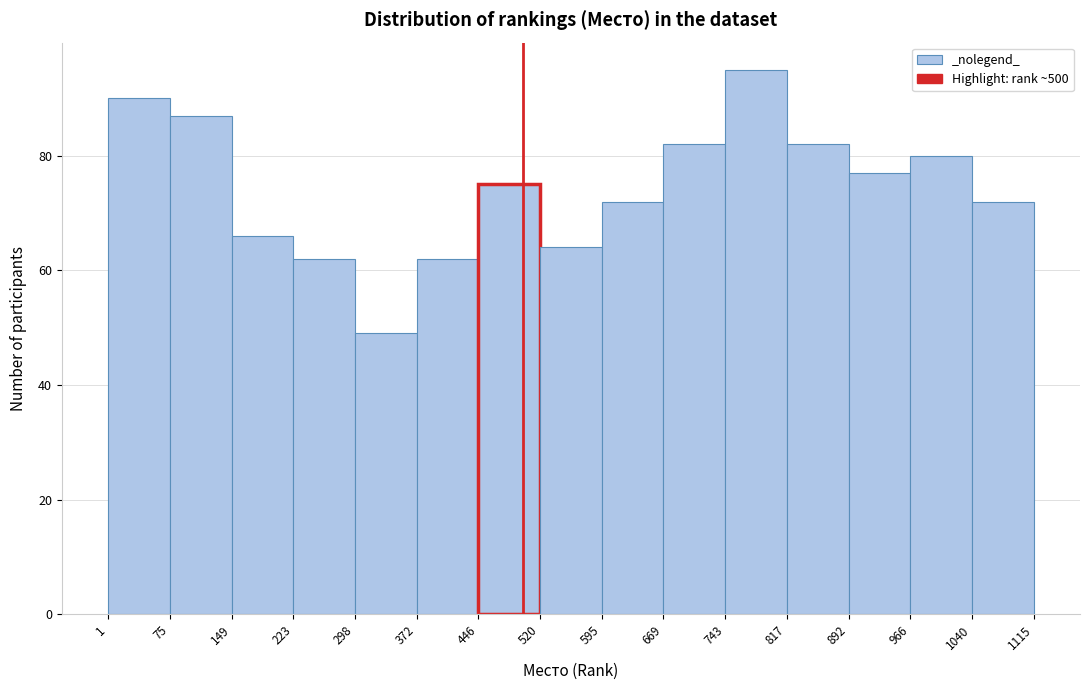

Reading left to right, list every bar in this chart as the range it spans on the x-axis followed by its height. The values are not printed on the chart, so give them approximately, as read against the axis.

1 to 75: 90
75 to 149: 88
149 to 223: 66
223 to 298: 62
298 to 372: 50
372 to 446: 62
446 to 520: 76
520 to 595: 64
595 to 669: 72
669 to 743: 82
743 to 817: 96
817 to 892: 82
892 to 966: 78
966 to 1040: 80
1040 to 1115: 72